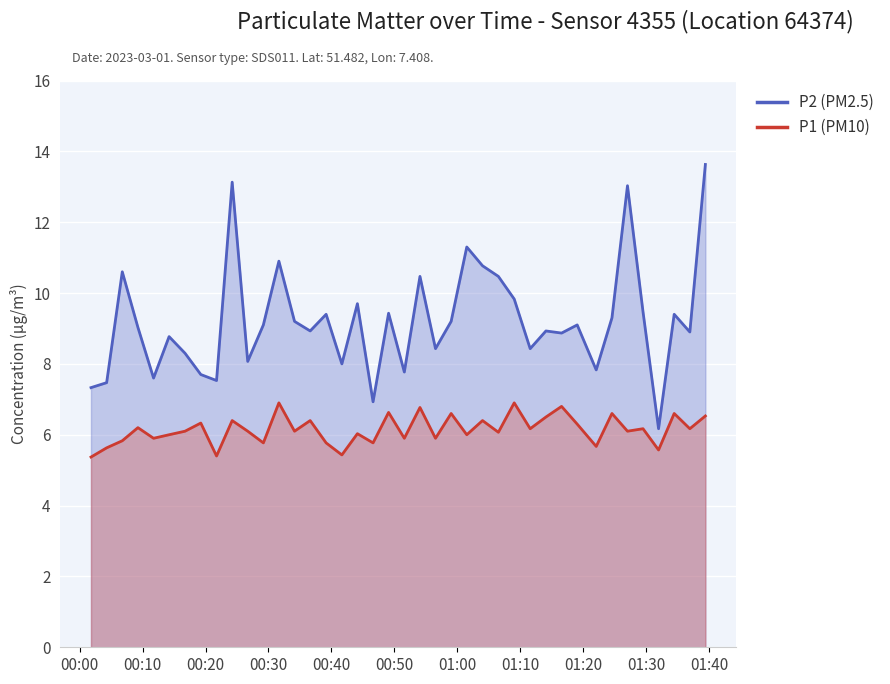

What are all the series names shown in the legend?

P2 (PM2.5), P1 (PM10)